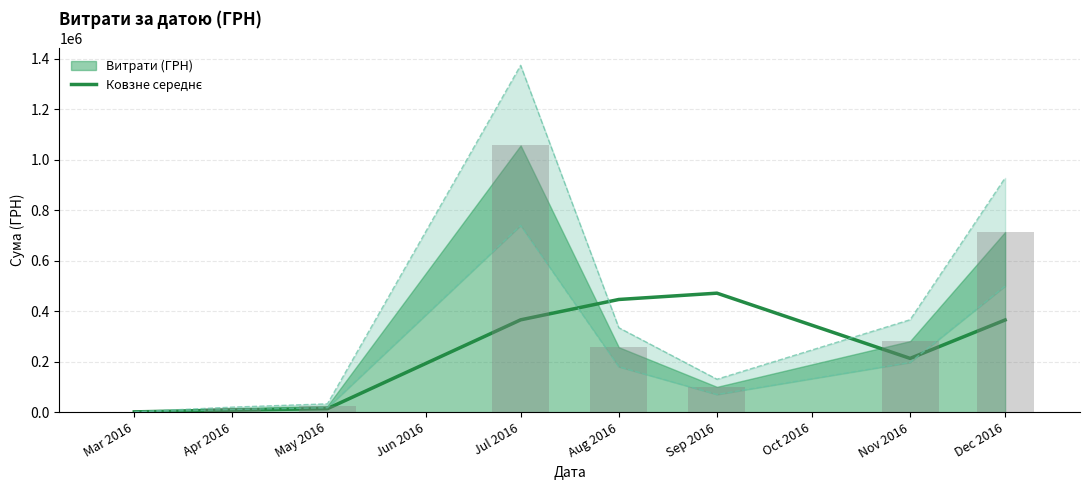

What is the label of the 7th bar from the left?

Nov 2016